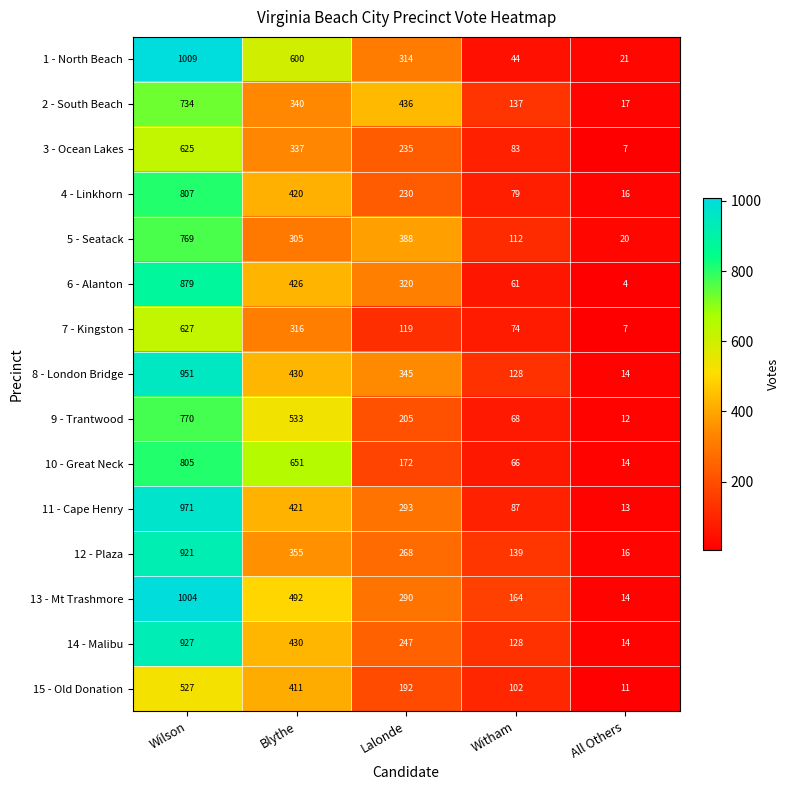

Where is 1 - North Beach nearest to the value 515?

Blythe